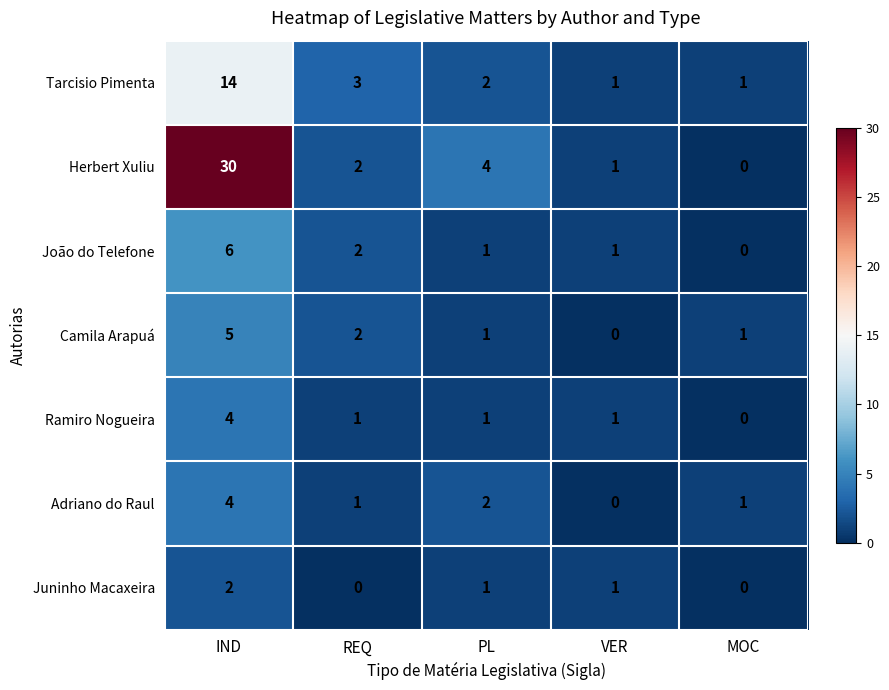

How many data points in Juninho Macaxeira are less than 1?

2